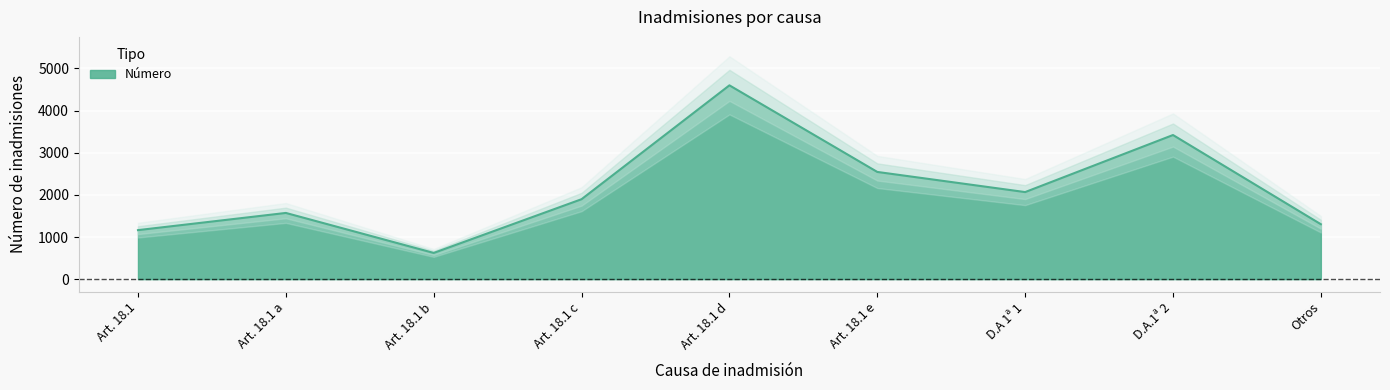

What is the change in value from Art. 18.1 to D.A.1ª 2?

+2257